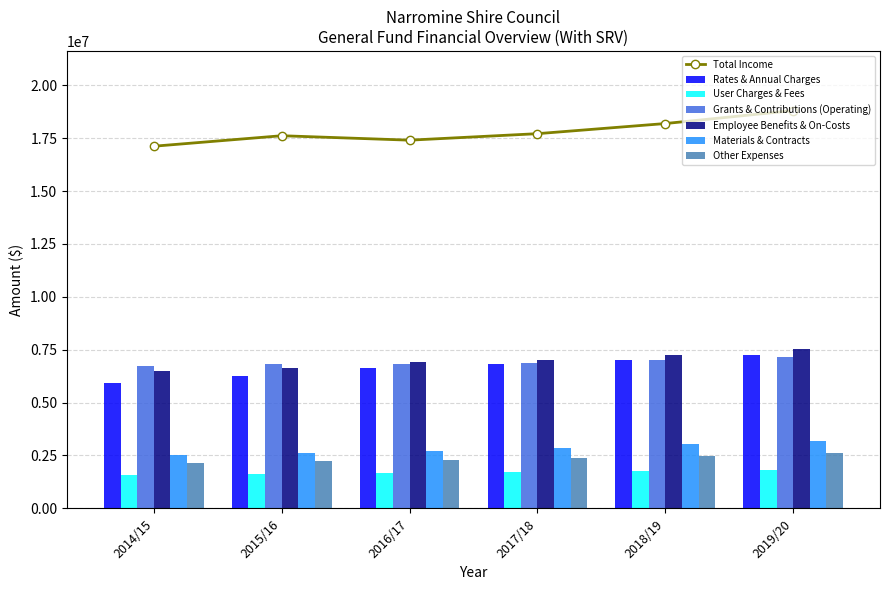

Which category has the lowest value in the Rates & Annual Charges series?

2014/15